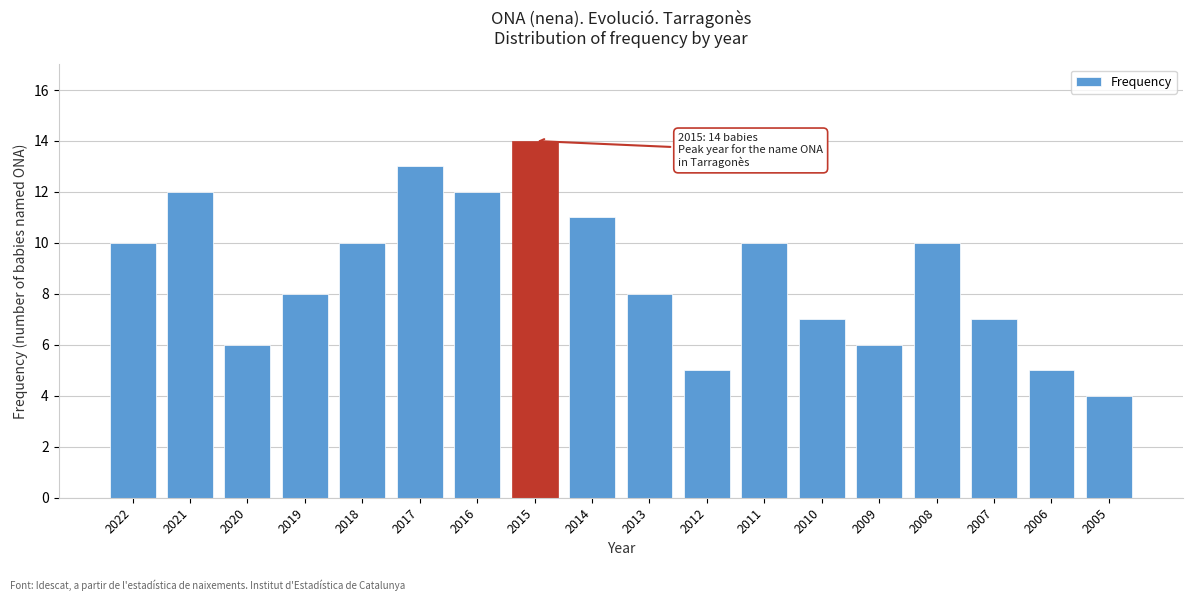

Reading left to right, transcribe all the data shown in this chart.

2022=10	2021=12	2020=6	2019=8	2018=10	2017=13	2016=12	2015=14	2014=11	2013=8	2012=5	2011=10	2010=7	2009=6	2008=10	2007=7	2006=5	2005=4